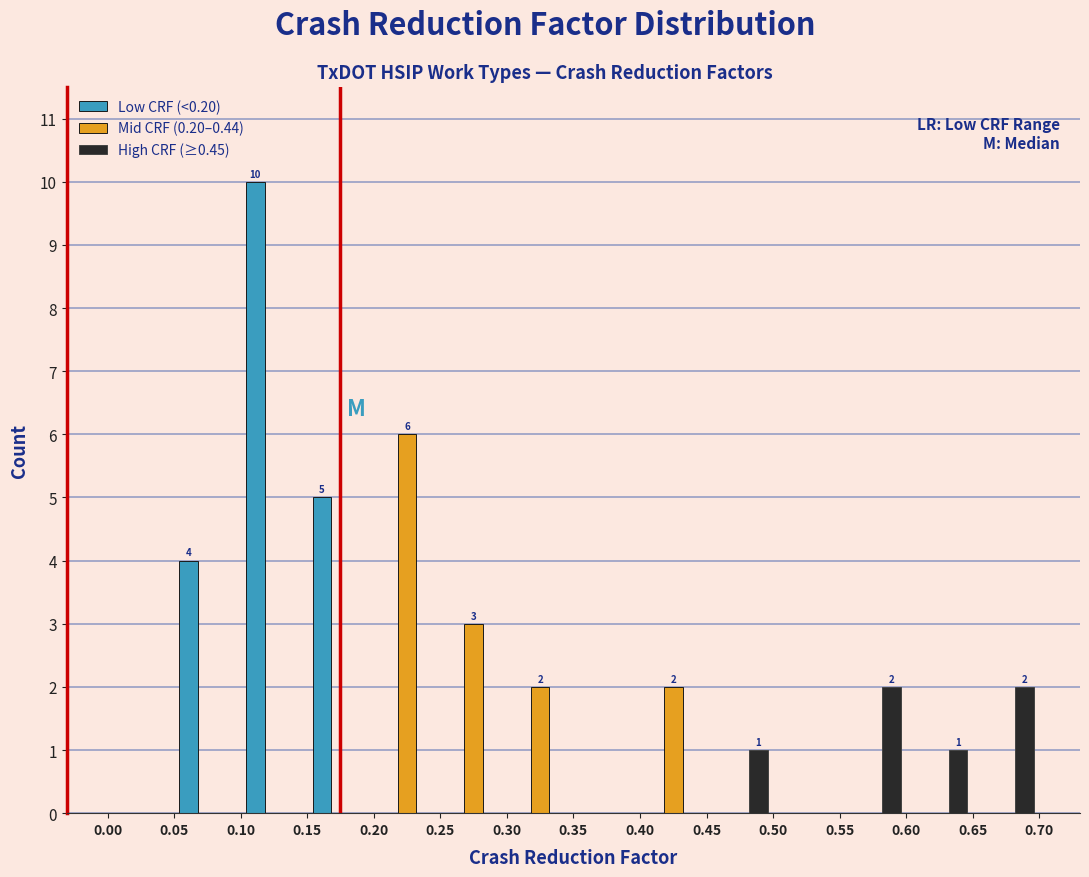

In the Low CRF (<0.20) series, which range on the x-axis has the tallest bar?

0.10 to 0.15